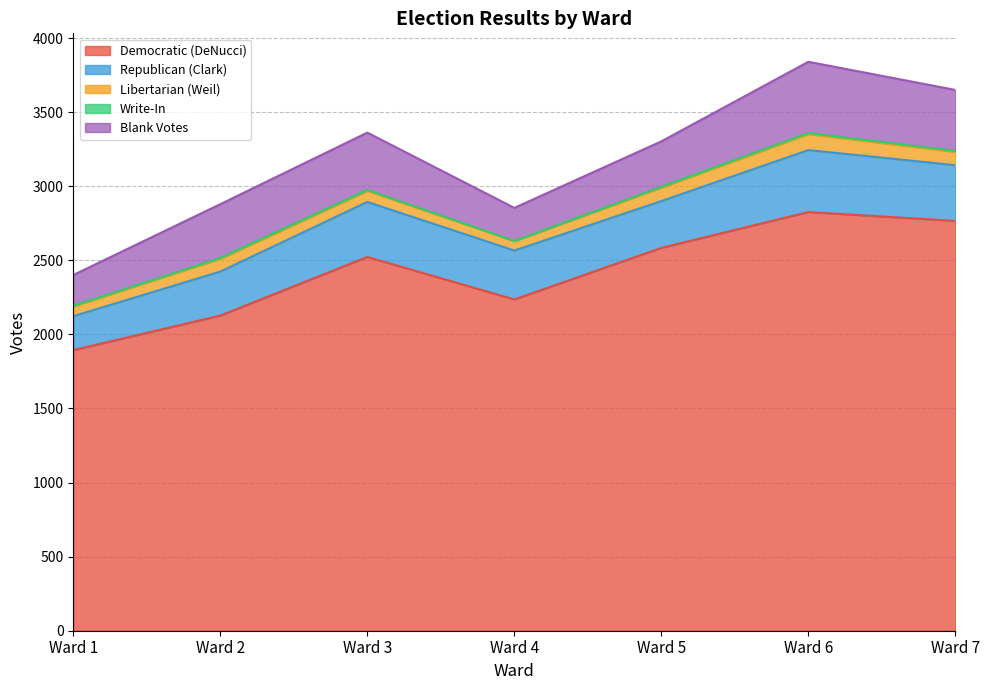

True or false: Democratic (DeNucci) and Republican (Clark) intersect in this chart.

False